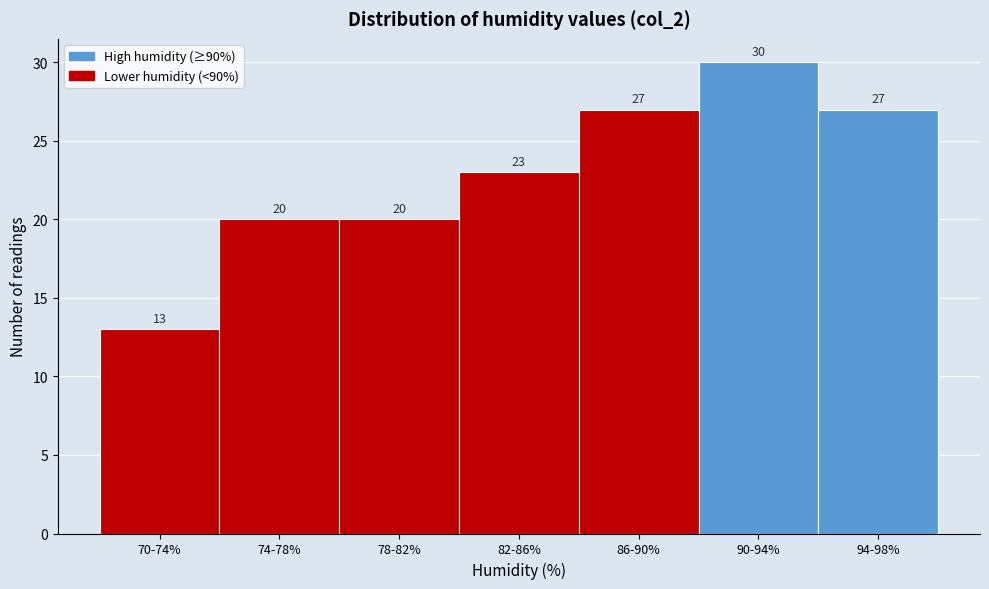

Reading right to left, transcribe all the data shown in this chart.

27	30	27	23	20	20	13